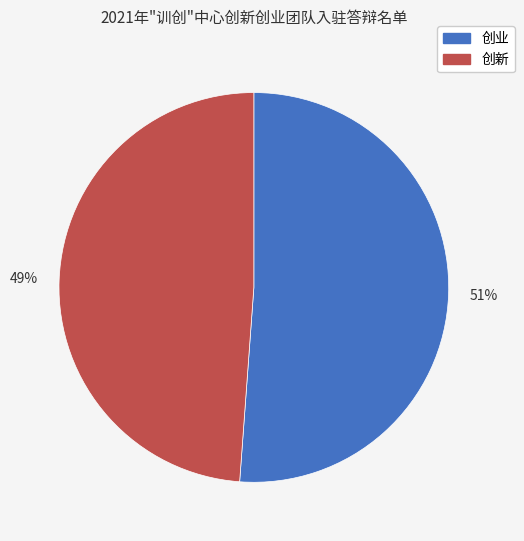

What is the smallest slice in the pie chart?

创新